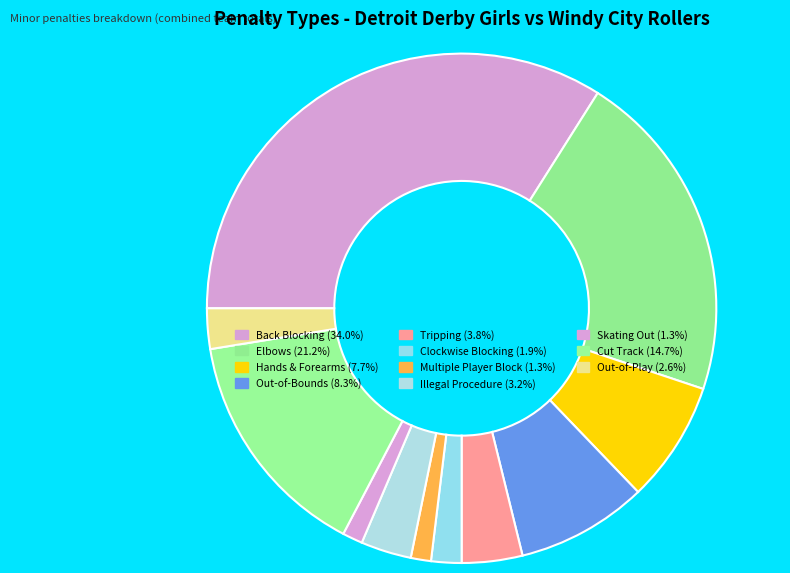

How many slices are in this pie chart?

11